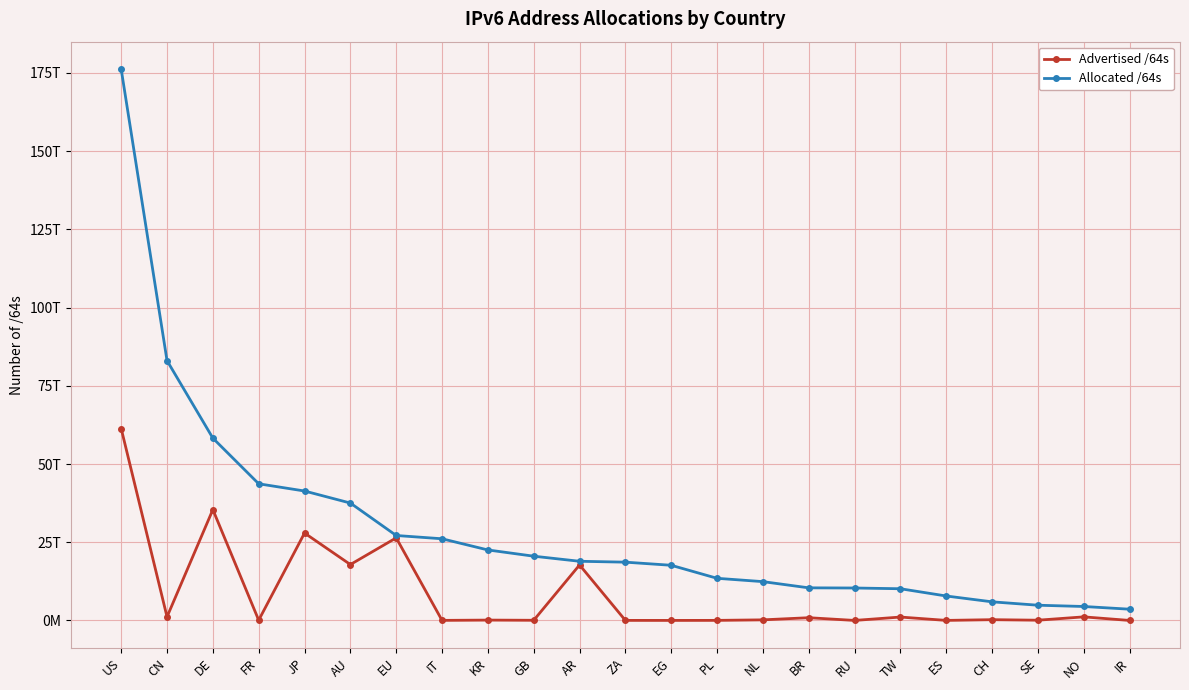

In Advertised /64s, how many points are higher than both neighbors (excluding endpoints)?

9